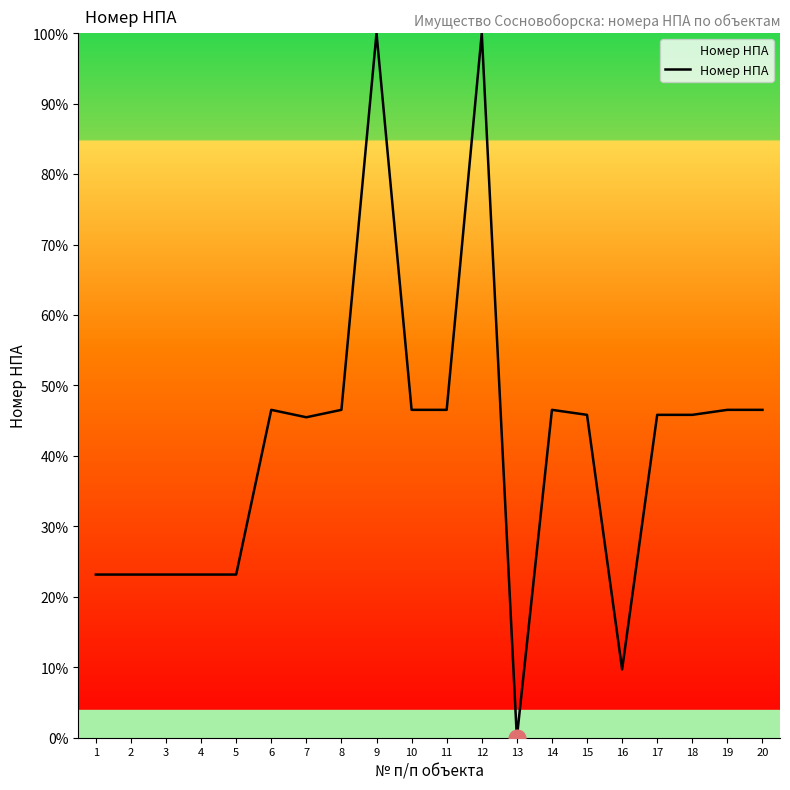

True or false: the data has more than 0 interior local peaks.

True